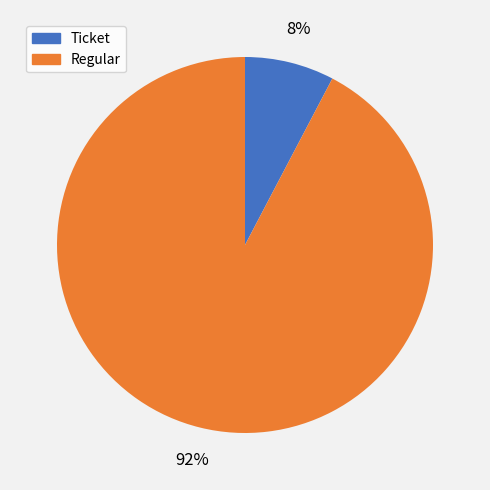

Combined, do Regular and Ticket account for over 50%?

Yes